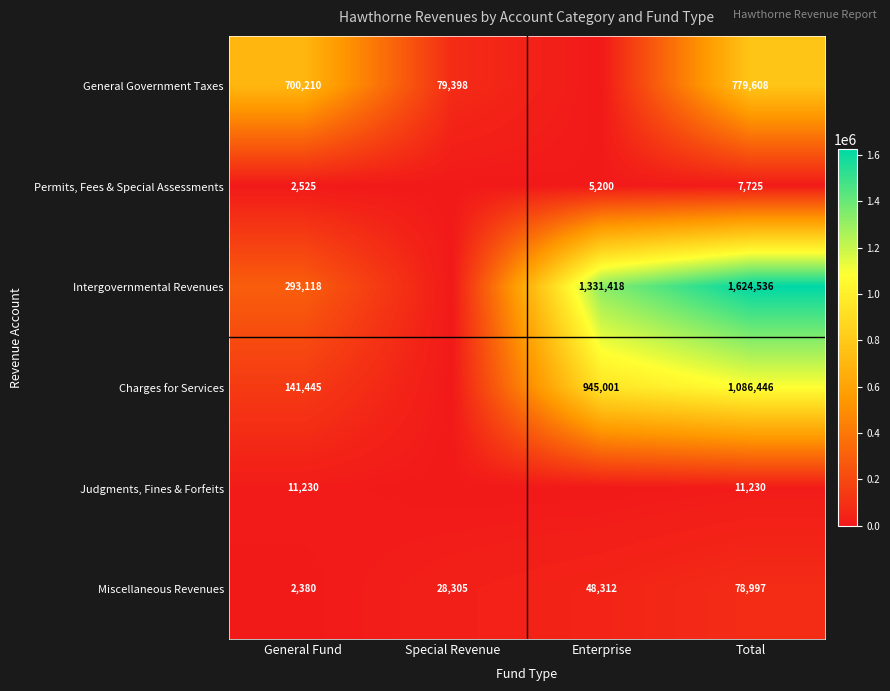

What is the sum of the Permits, Fees & Special Assessments values at Enterprise and General Fund?

7725